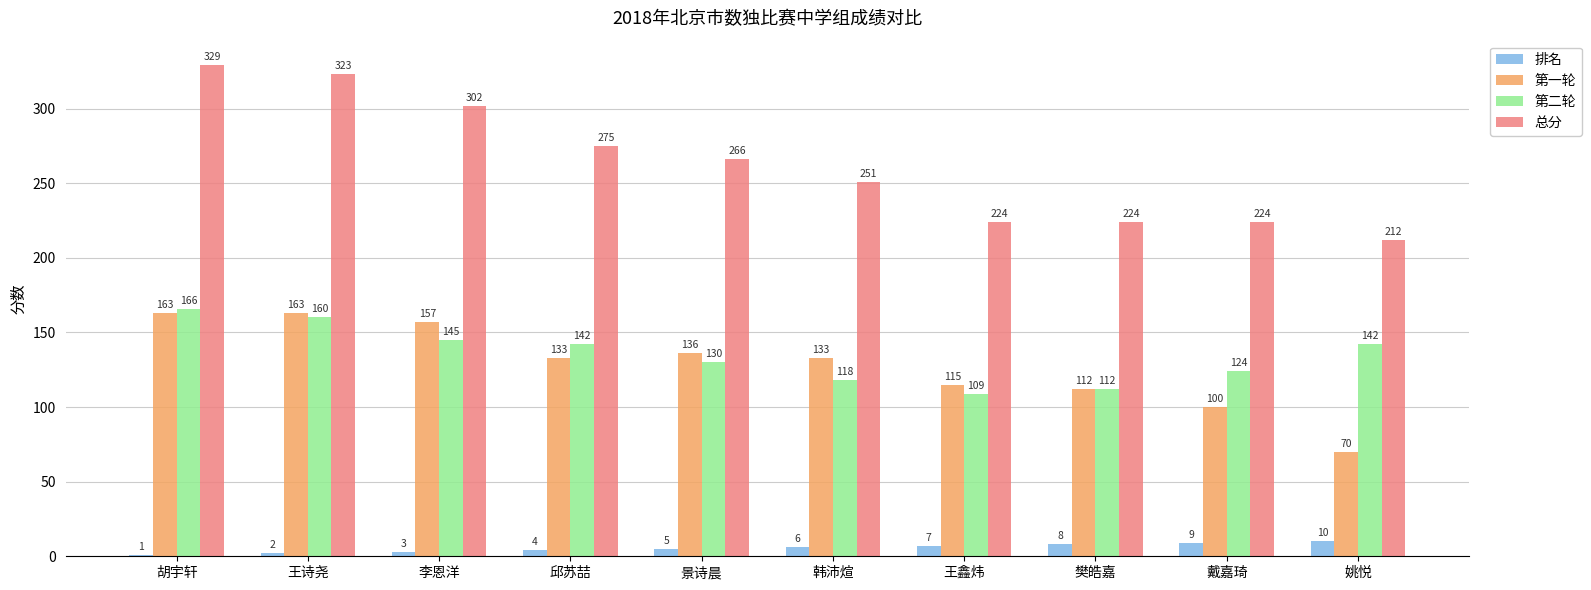

What is the average value of the 排名 series?

6